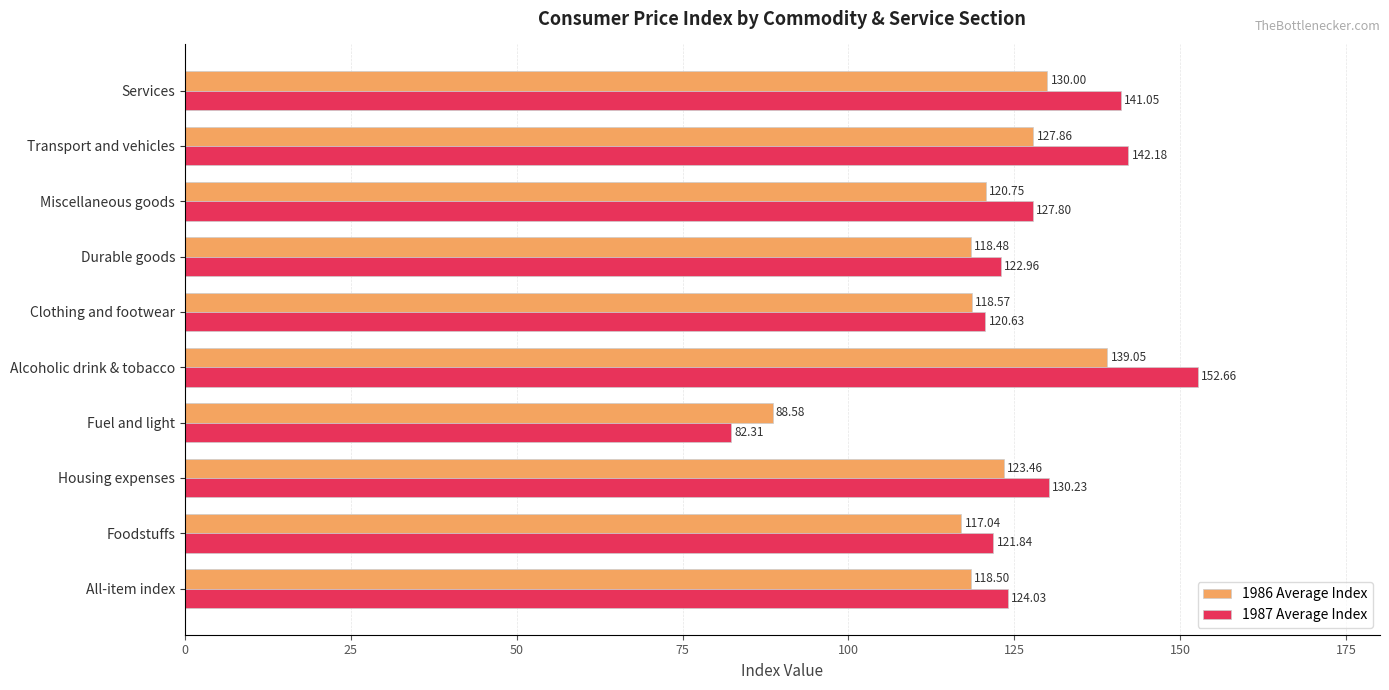

Which category has the highest value across all series?

Alcoholic drink & tobacco